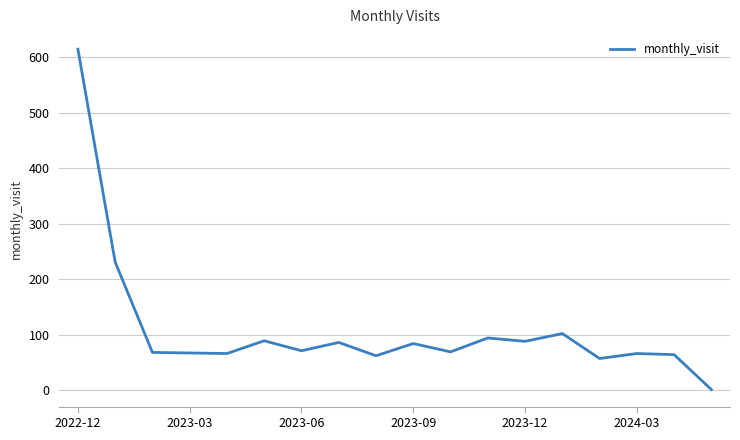

What is the difference between the maximum and minimum values?

614